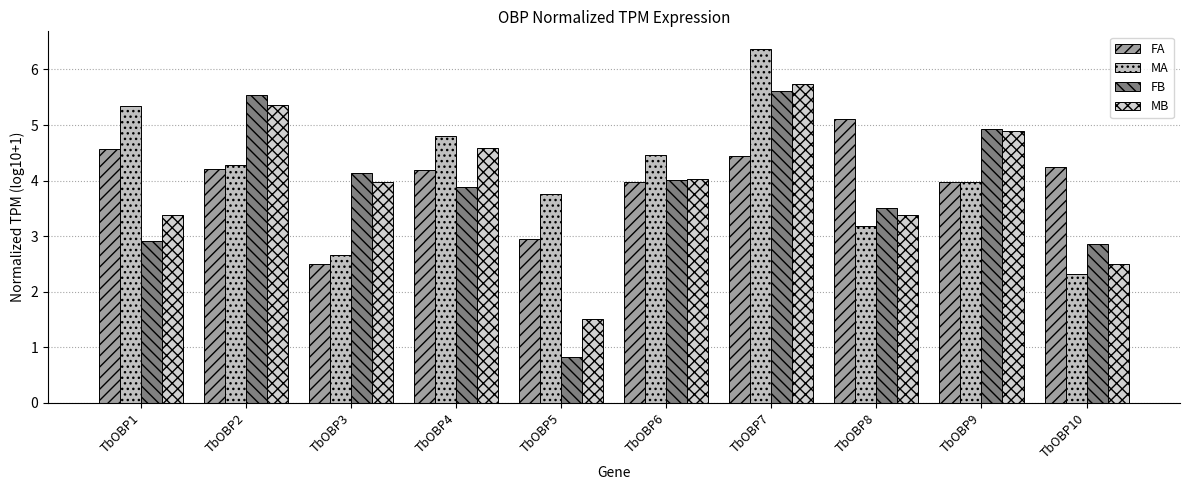

What is the value of the MB bar at the 6th from the left?

4.0